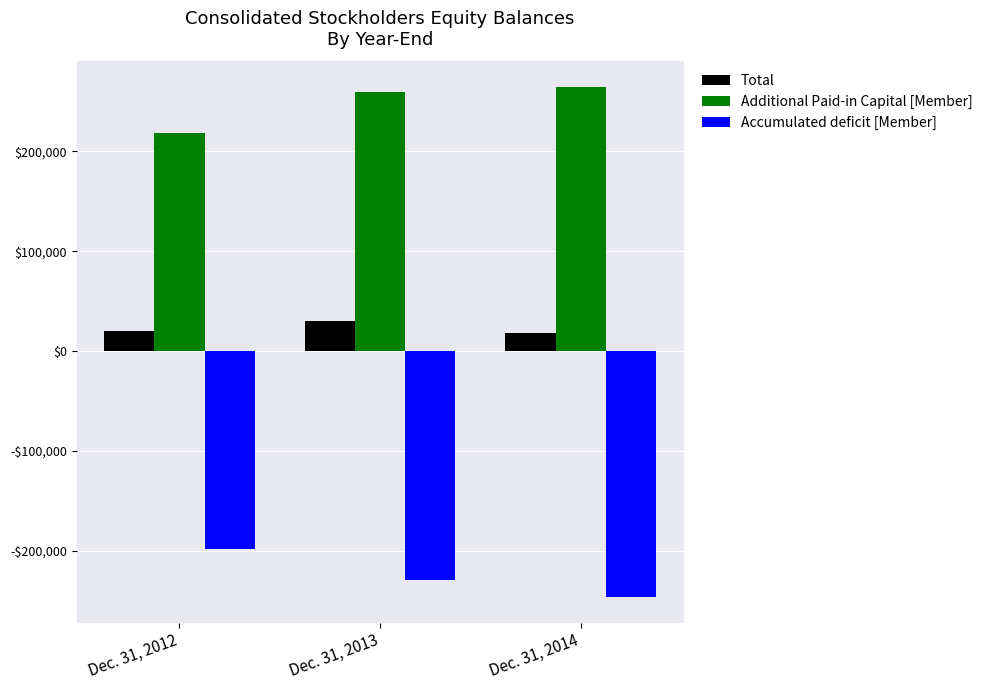

What are all the series names shown in the legend?

Total, Additional Paid-in Capital [Member], Accumulated deficit [Member]